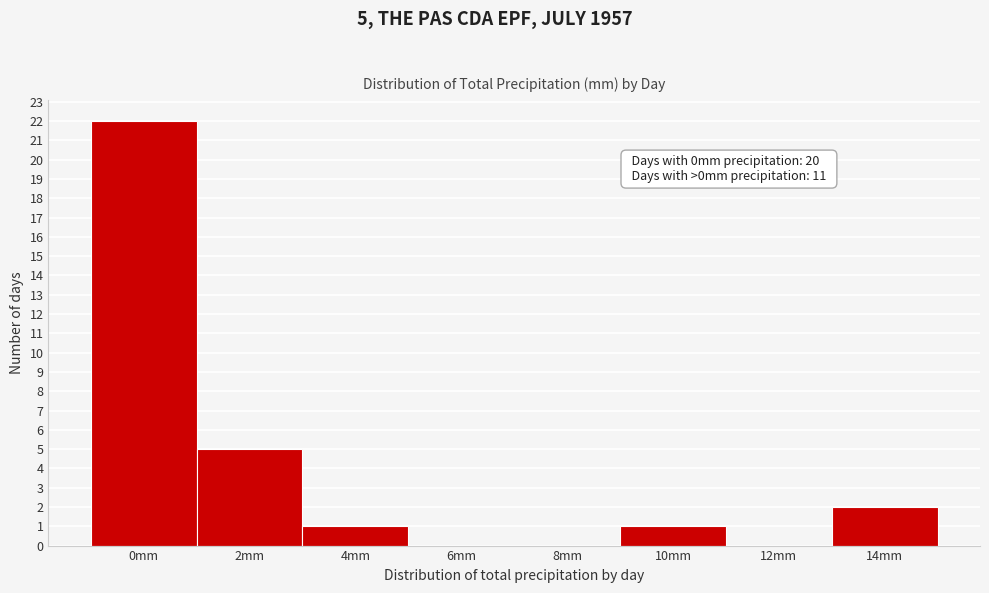

Reading left to right, list all the values displayed in this chart.

0mm=22	2mm=5	4mm=1	6mm=0	8mm=0	10mm=1	12mm=0	14mm=2